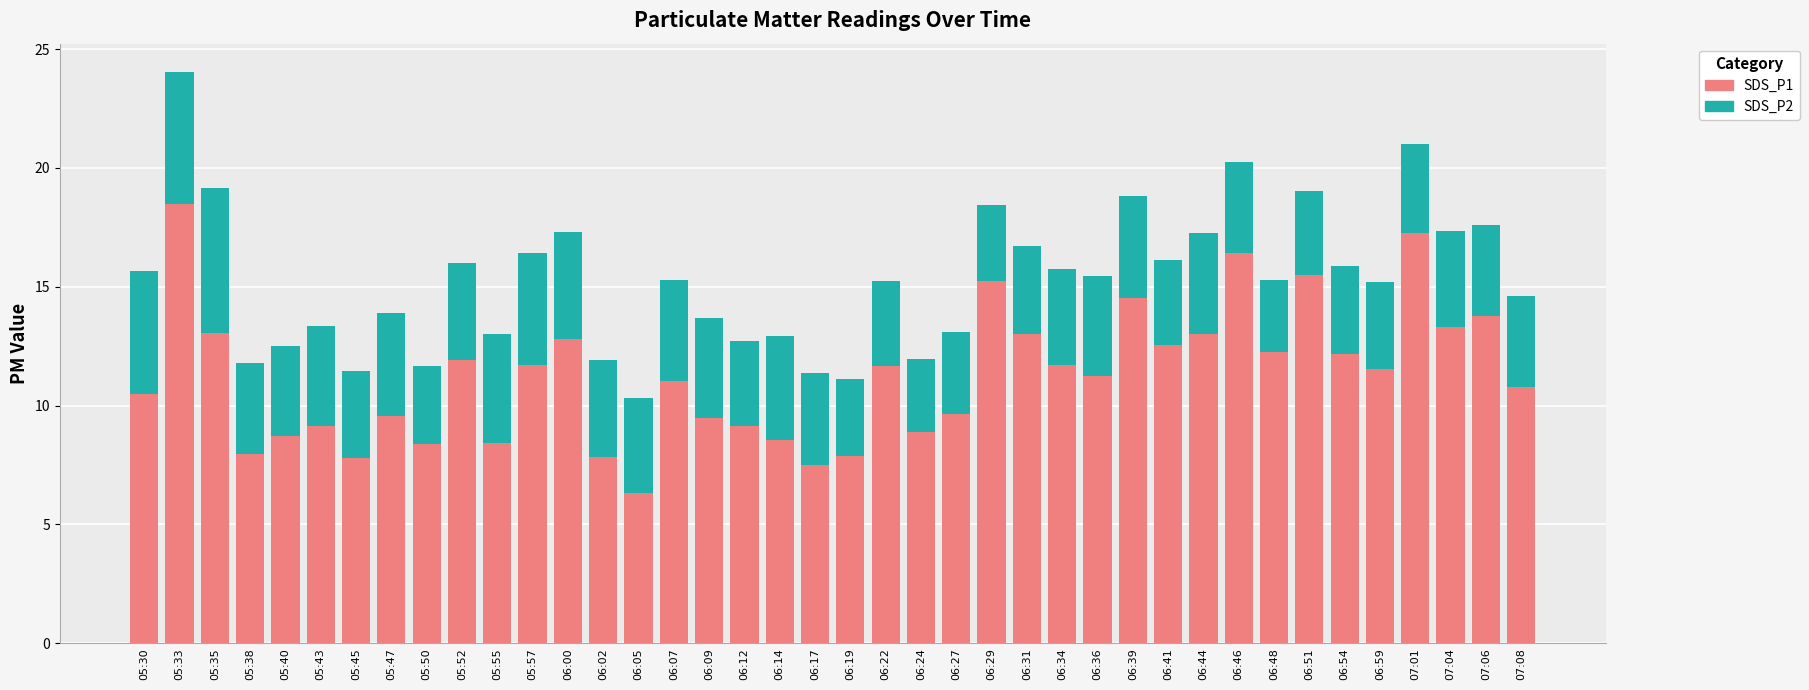

What is the minimum value for SDS_P1?

6.3